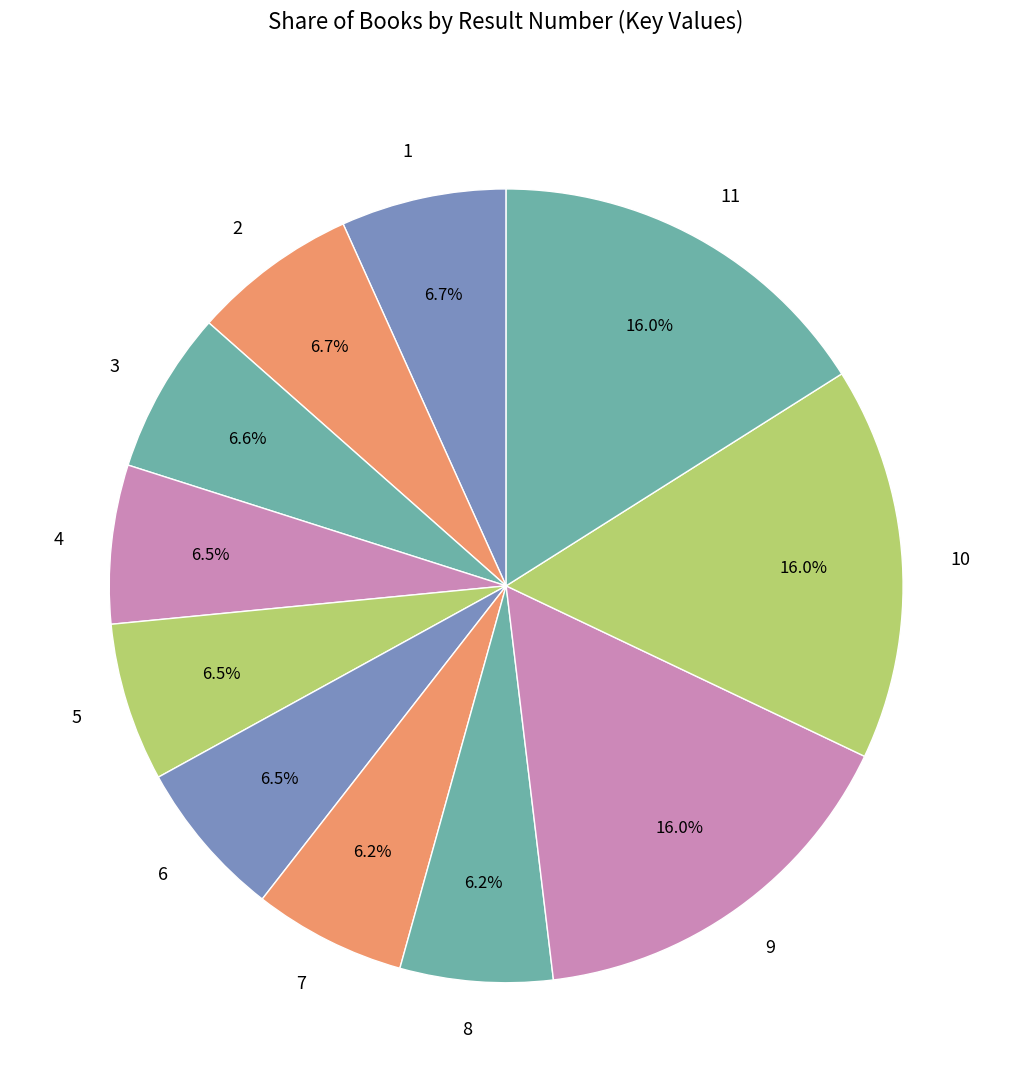

How many segments does this pie chart have?

11